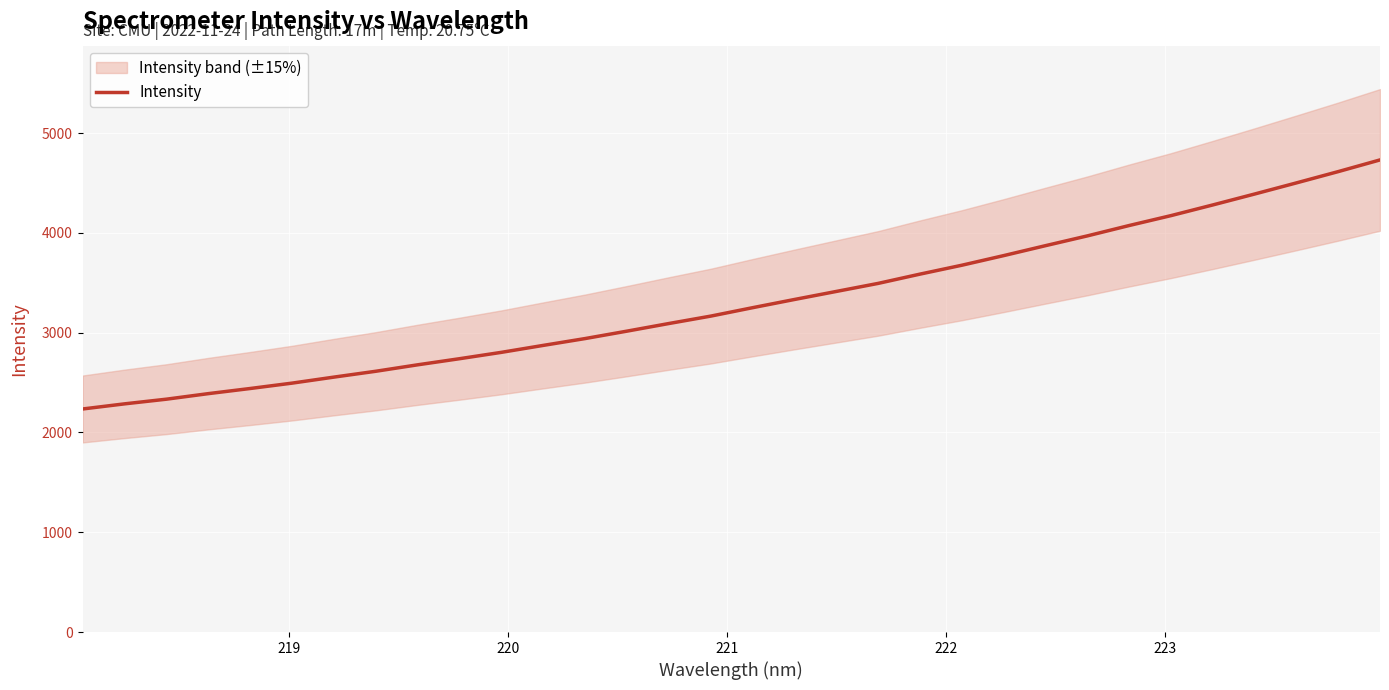

What is the minimum value shown in the chart?

2235.3